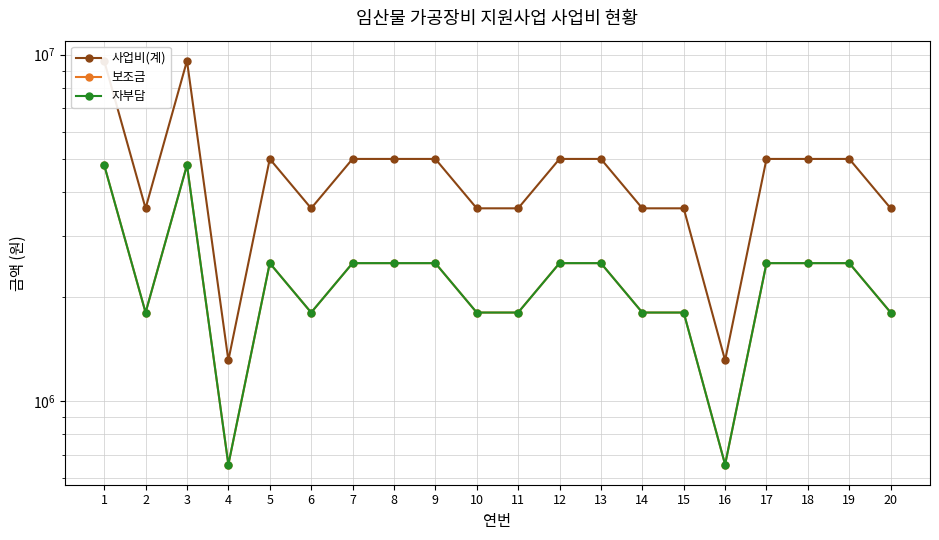

List the series in order of their peak value, highest first.

사업비(계), 보조금, 자부담